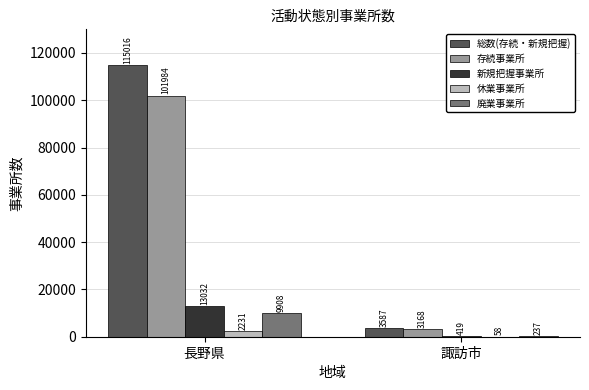

At which label is 休業事業所 closest to 1144?

諏訪市